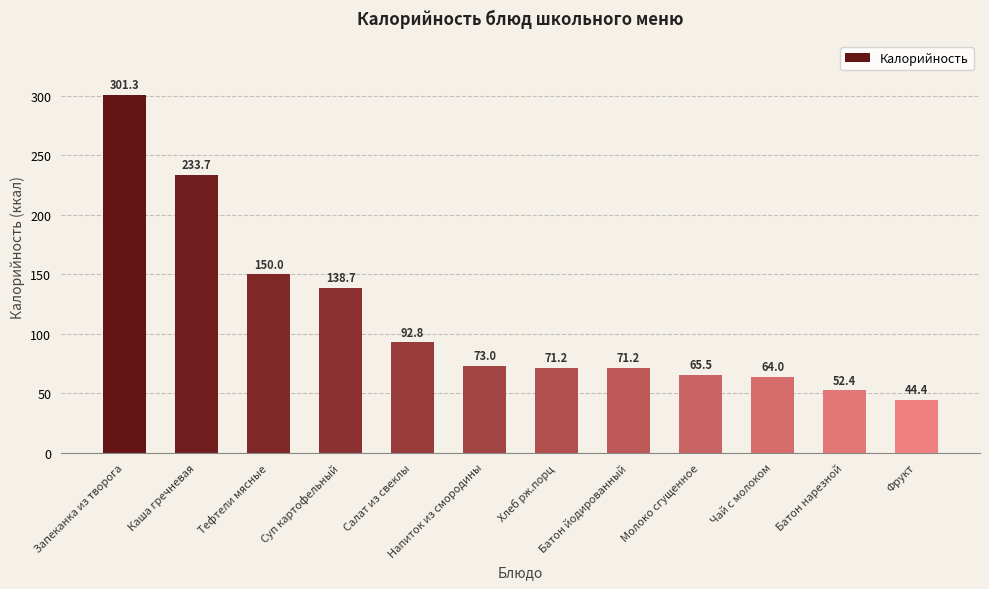

Count the number of categories in the chart.

12